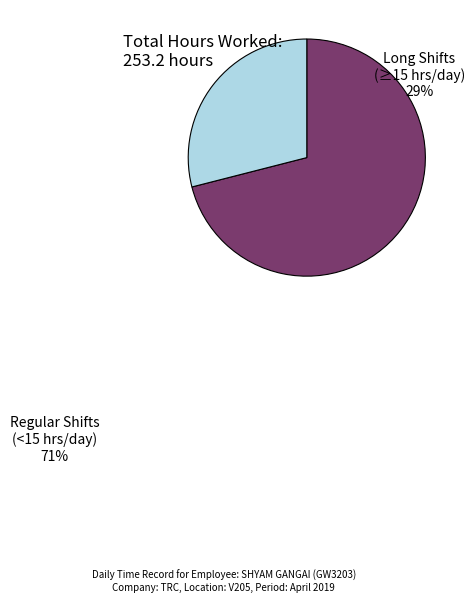

Combined, do Regular Shifts (<15 hrs/day) and Long Shifts (≥15 hrs/day) account for over 50%?

Yes